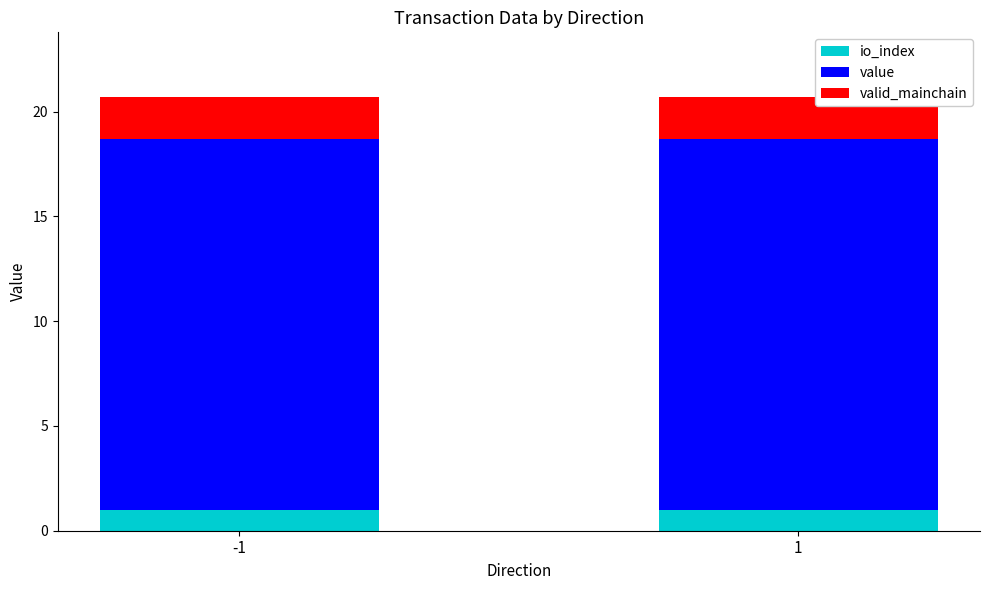

What is the total value across all series at 1?

20.7